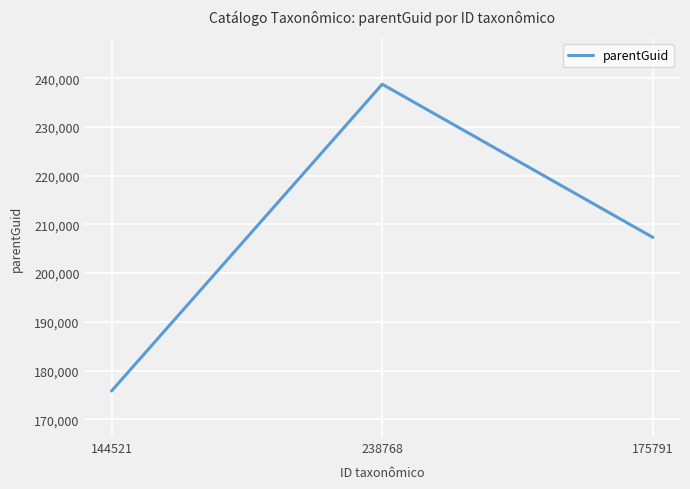

What position from the right is 144521?

3